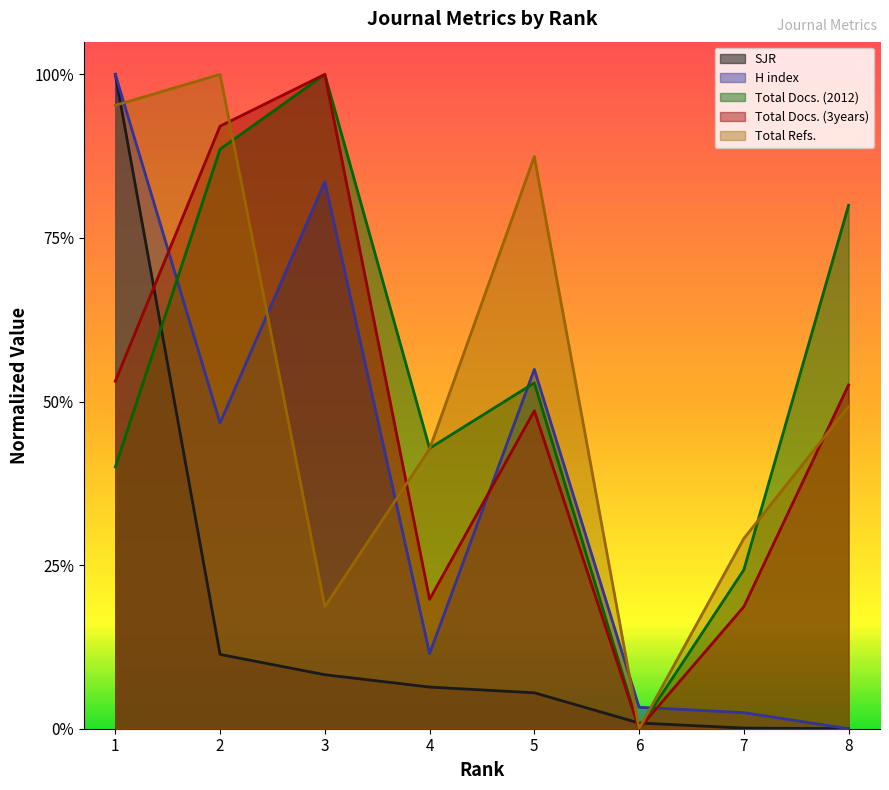

Which label corresponds to the largest value in the chart?

1